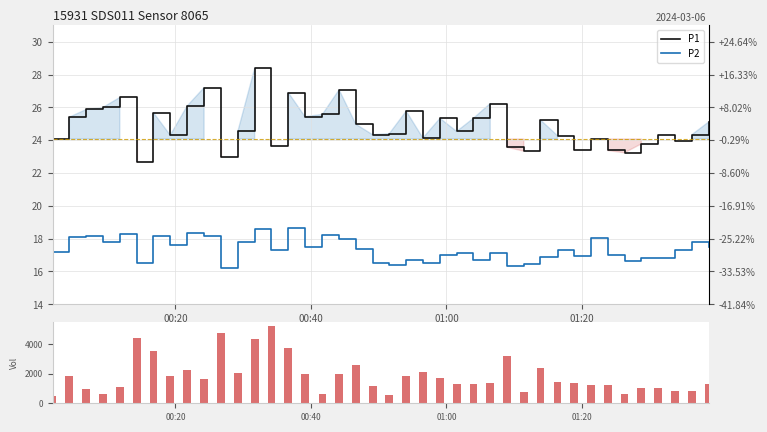

Reading left to right, transcribe all the data shown in this chart.

P1: 24.1	25.4	25.9	26.0	26.6	22.7	25.7	24.3	26.1	27.2	23.0	24.5	28.4	23.7	26.9	25.4	25.6	27.1	25.0	24.3	24.4	25.8	24.1	25.3	24.5	25.3	26.2	23.6	23.3	25.2	24.3	23.4	24.1	23.4	23.2	23.8	24.3	24.0	24.3	25.1
P2: 17.2	18.1	18.1	17.8	18.3	16.5	18.2	17.6	18.4	18.2	16.2	17.8	18.6	17.3	18.6	17.5	18.2	18.0	17.4	16.5	16.4	16.7	16.5	17.0	17.1	16.7	17.1	16.3	16.5	16.9	17.3	17.0	18.0	17.0	16.6	16.8	16.8	17.3	17.8	17.5
Volume: 500.0	1830.0	970.0	630.0	1100.0	4430.0	3500.0	1870.0	2270.0	1630.0	4730.0	2060.0	4340.0	5200.0	3730.0	1970.0	640.0	2000.0	2600.0	1140.0	570.0	1870.0	2140.0	1700.0	1300.0	1300.0	1400.0	3160.0	740.0	2400.0	1460.0	1400.0	1230.0	1230.0	640.0	1040.0	1030.0	830.0	860.0	1270.0